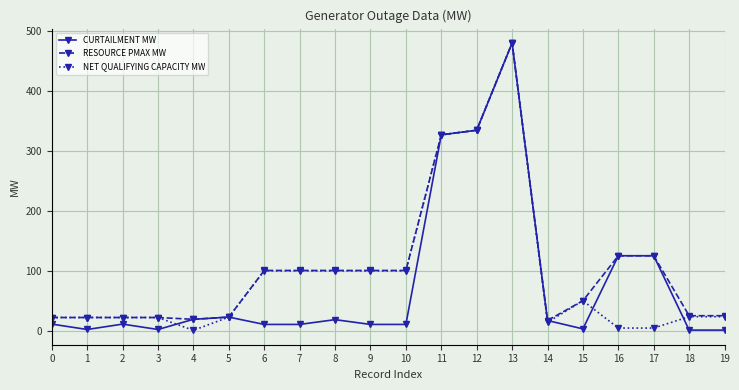

Which series has the largest total across all categories?

RESOURCE PMAX MW